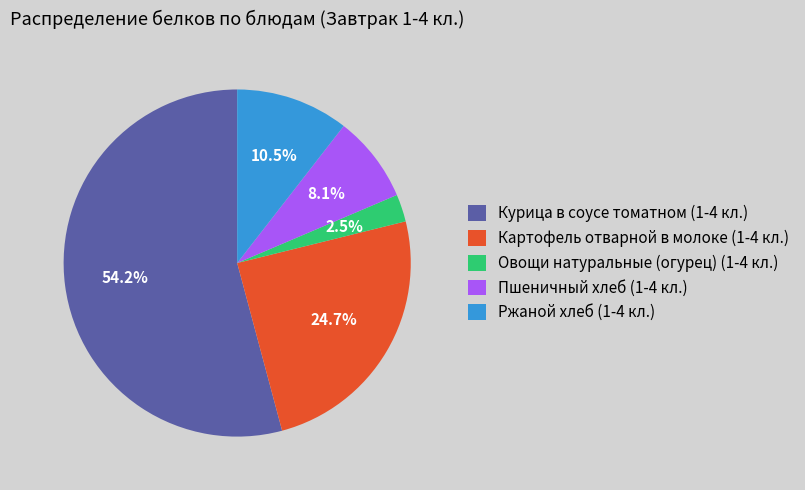

Approximately how many times larger is the value at Курица в соусе томатном (1-4 кл.) compared to Картофель отварной в молоке (1-4 кл.)?

2.2